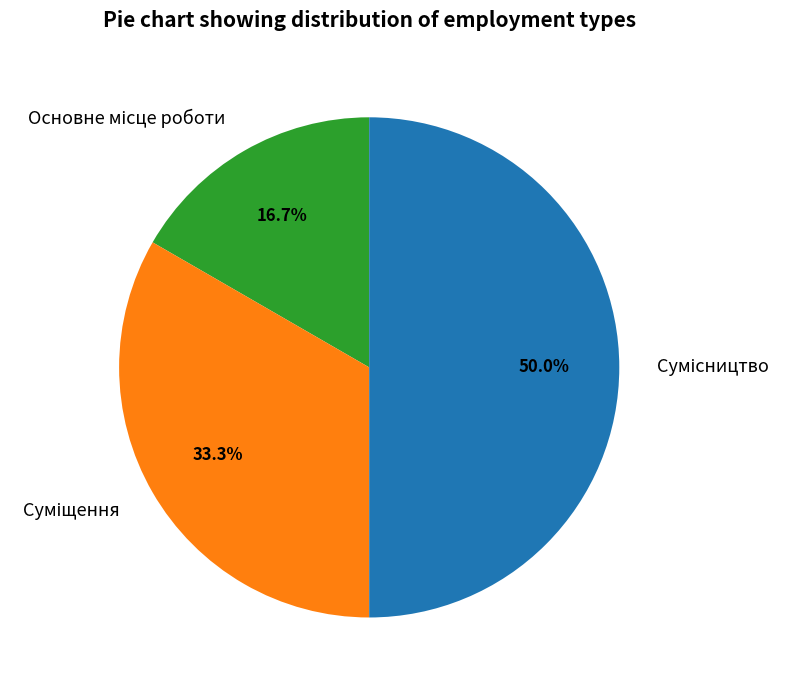

True or false: Суміщення accounts for 33% of the total.

True